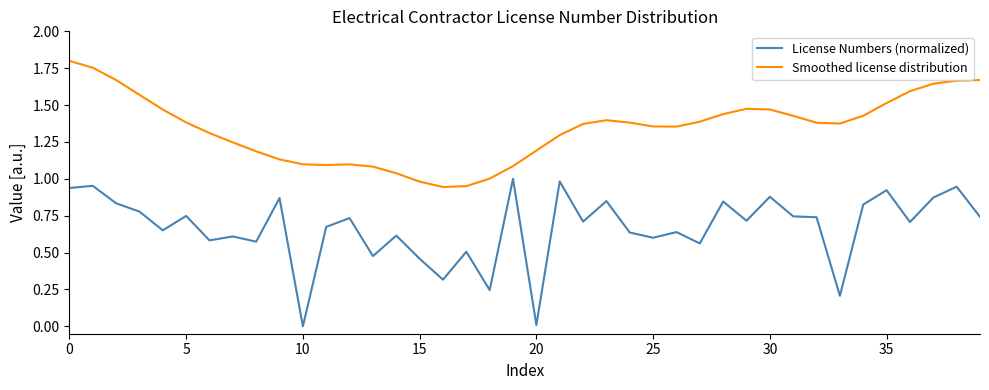

True or false: License Numbers (normalized) and Smoothed license distribution intersect in this chart.

False